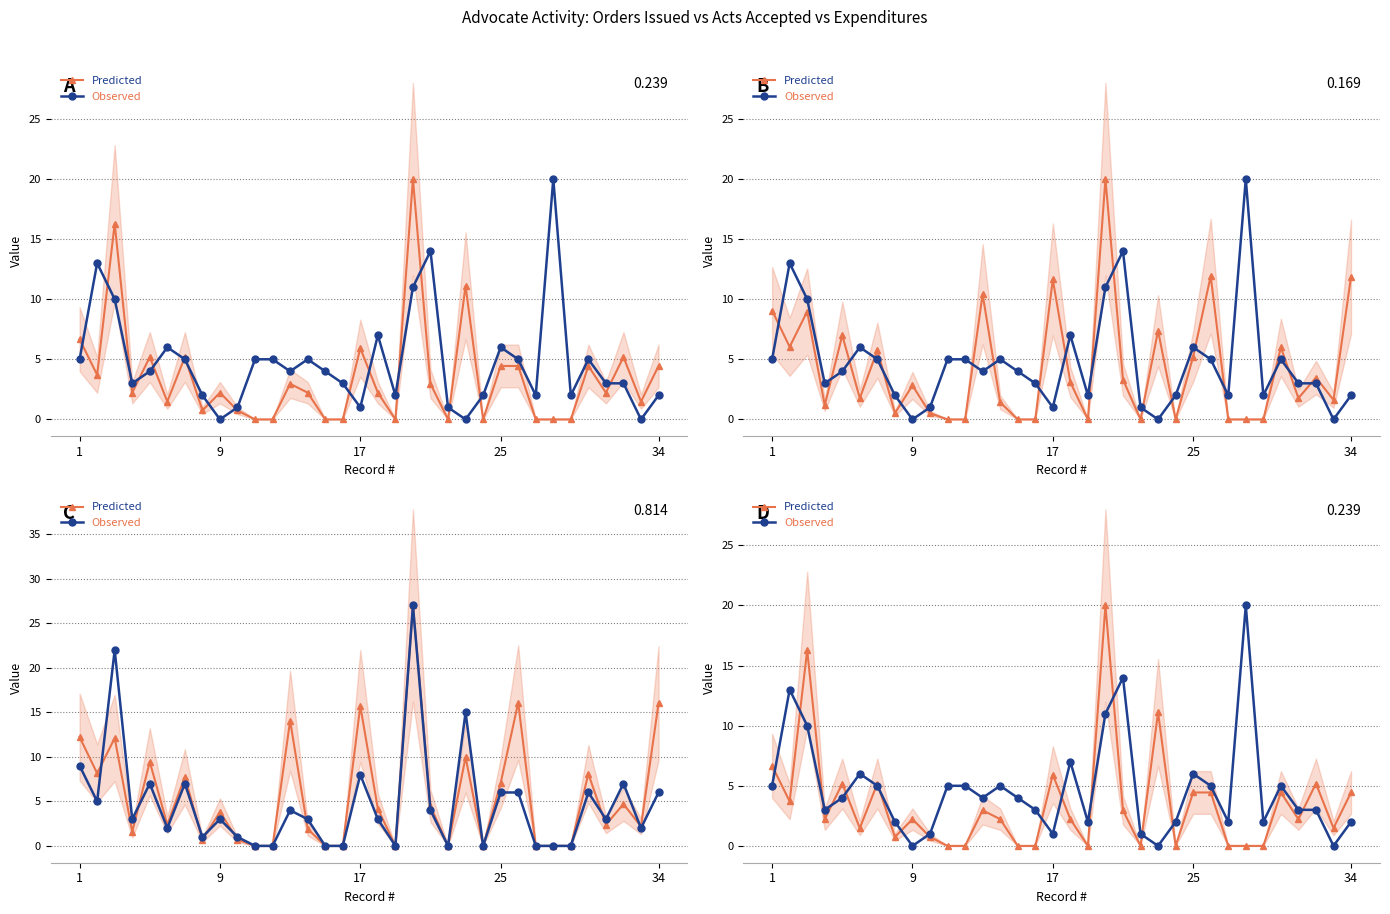

What is the difference between the maximum and second lowest values in the Predicted series?

20.0